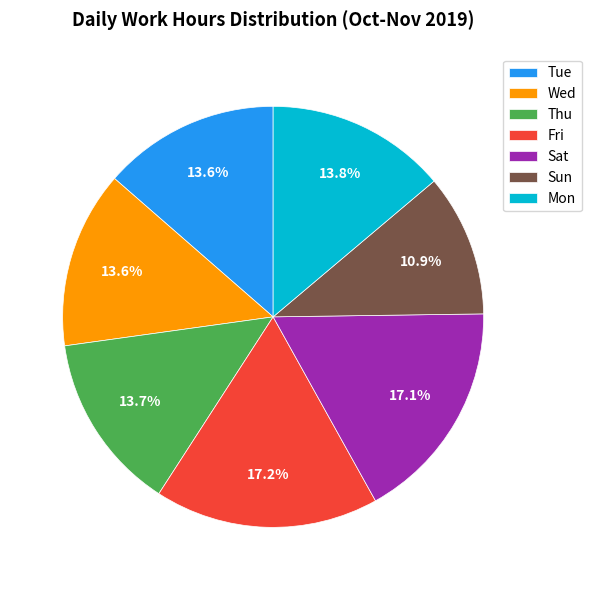

How many slices are in this pie chart?

7